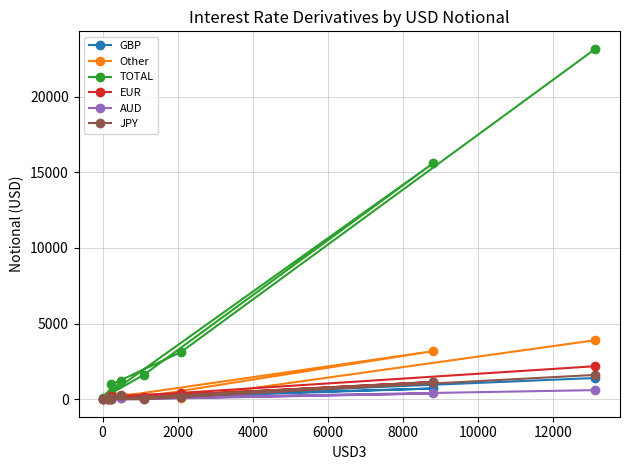

In Other, how many points are higher than both neighbors (excluding endpoints)?

2